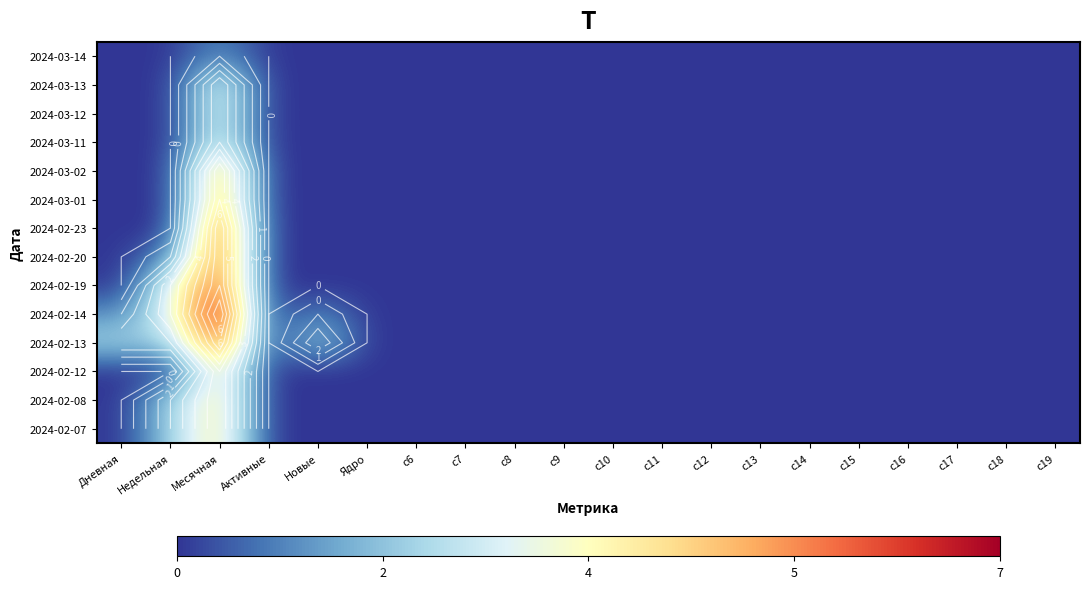

At which category is the sum across all series the highest?

Месячная